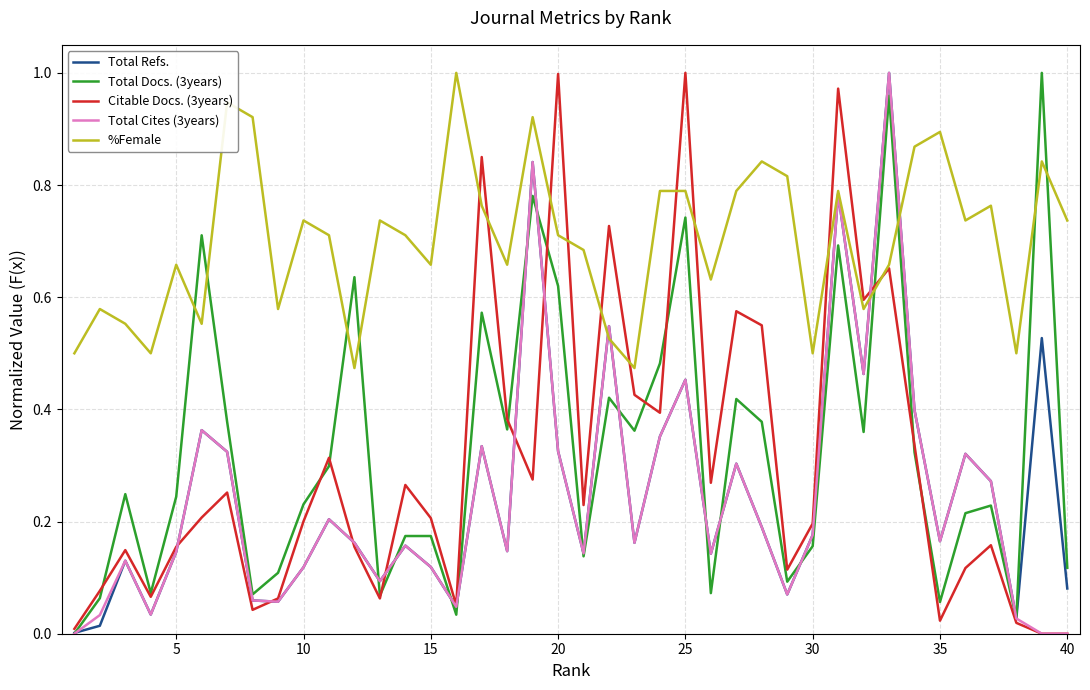

Which series has the largest total across all categories?

%Female